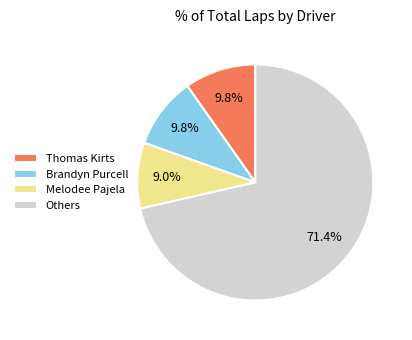

Which has a higher value, Thomas Kirts or Melodee Pajela?

Thomas Kirts